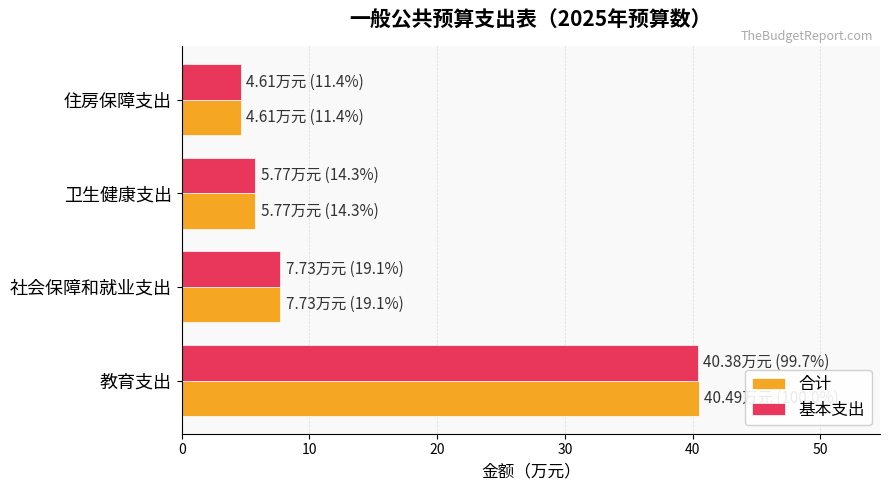

Is the value of 基本支出 at 社会保障和就业支出 greater than the value of 合计 at 卫生健康支出?

Yes